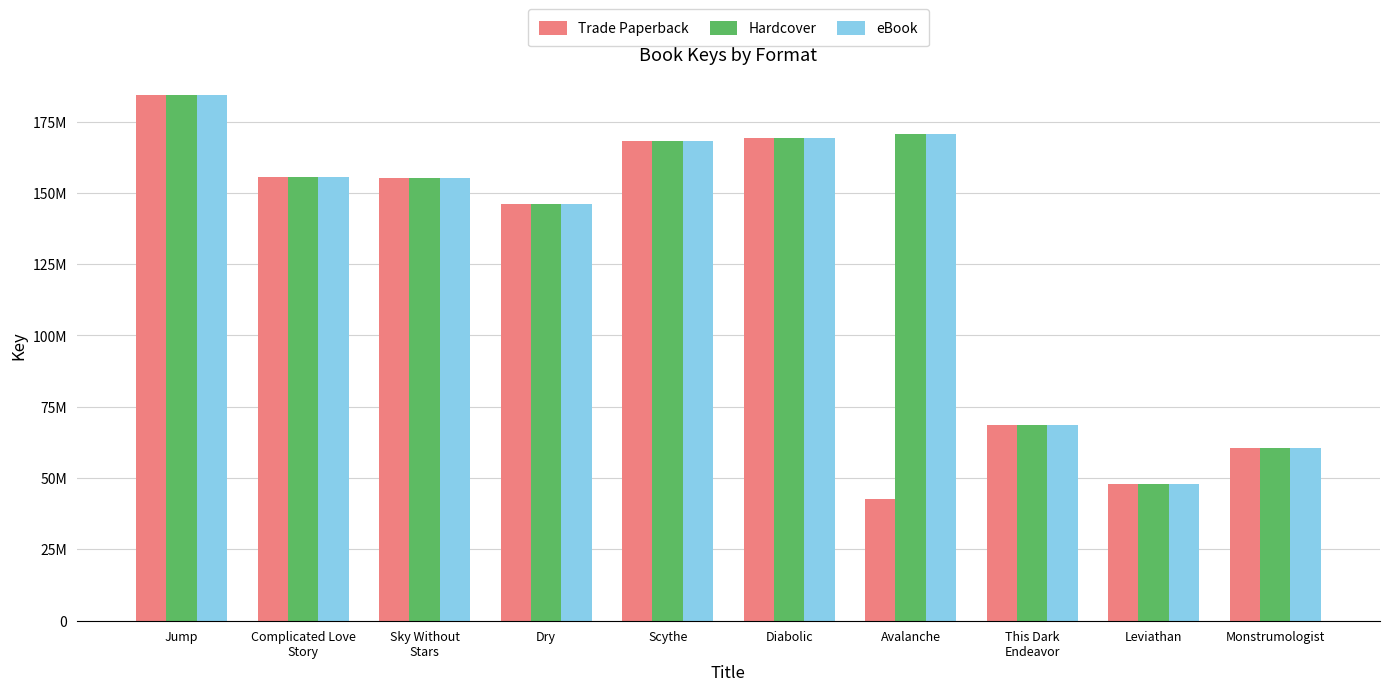

What is the average value of the Trade Paperback series?

119848269